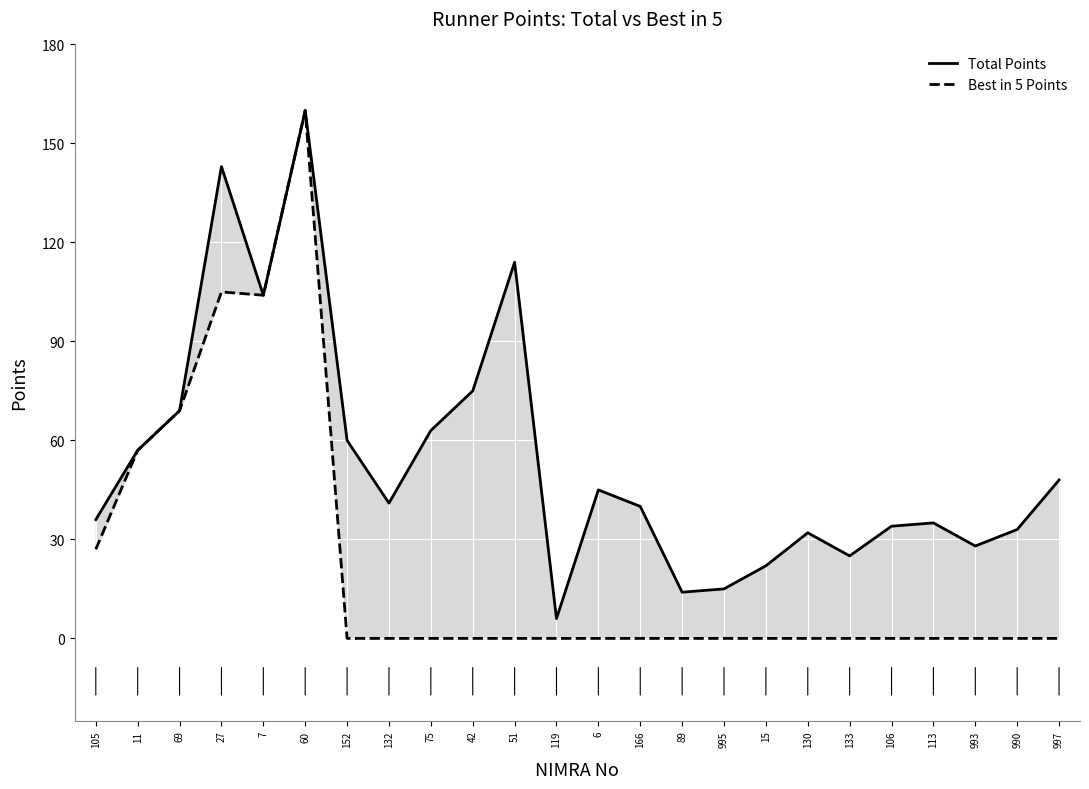

Does the chart display data point markers on the line(s)?

No